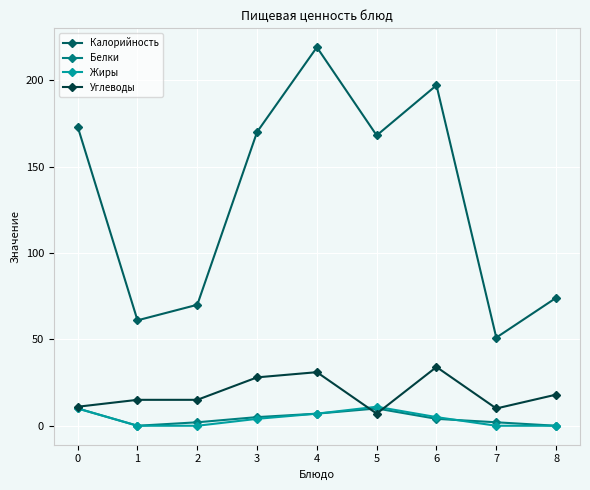

True or false: Калорийность has a value of 173 at 0.

True